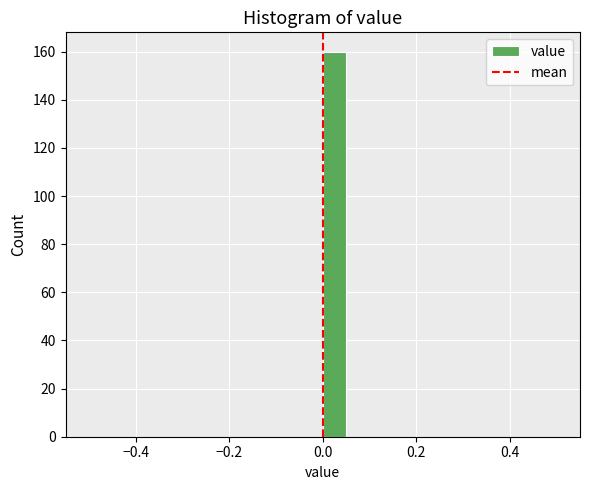

Read against the x-axis, roughly where is the centre of the tallest bar?

0.02